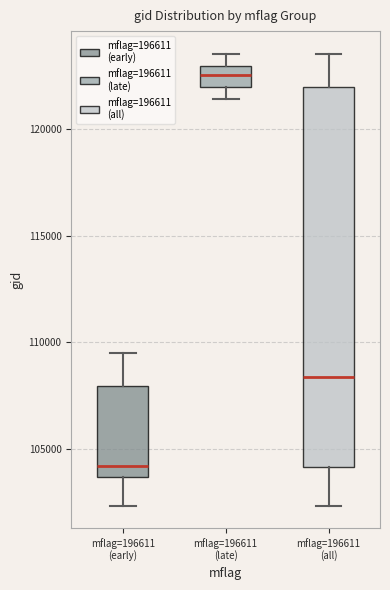

Reading left to right, read every box against the y-axis: the position of its median line, the range the box covers, and the ends of its whiskers. The values are not printed on the chart, so give them approximately, as read against the axis.

mflag=196611 (early): median 104000, box 103500 to 108000, whiskers 102500 to 109500
mflag=196611 (late): median 122500, box 122000 to 123000, whiskers 121500 to 123500
mflag=196611 (all): median 108500, box 104000 to 122000, whiskers 102500 to 123500